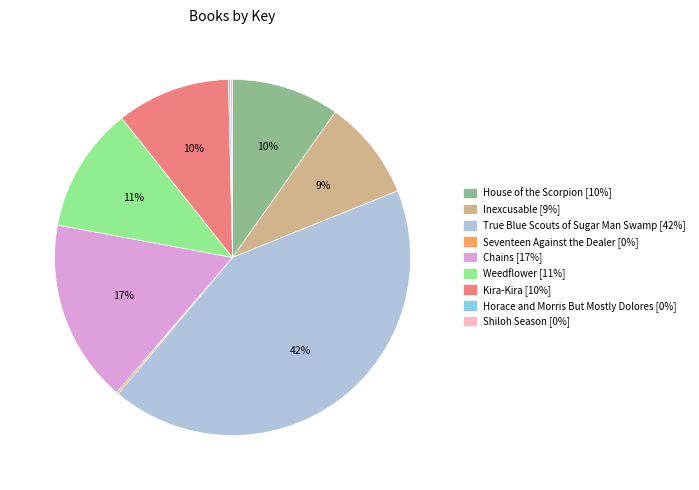

To the nearest percent, what is the average slice percentage?

11%